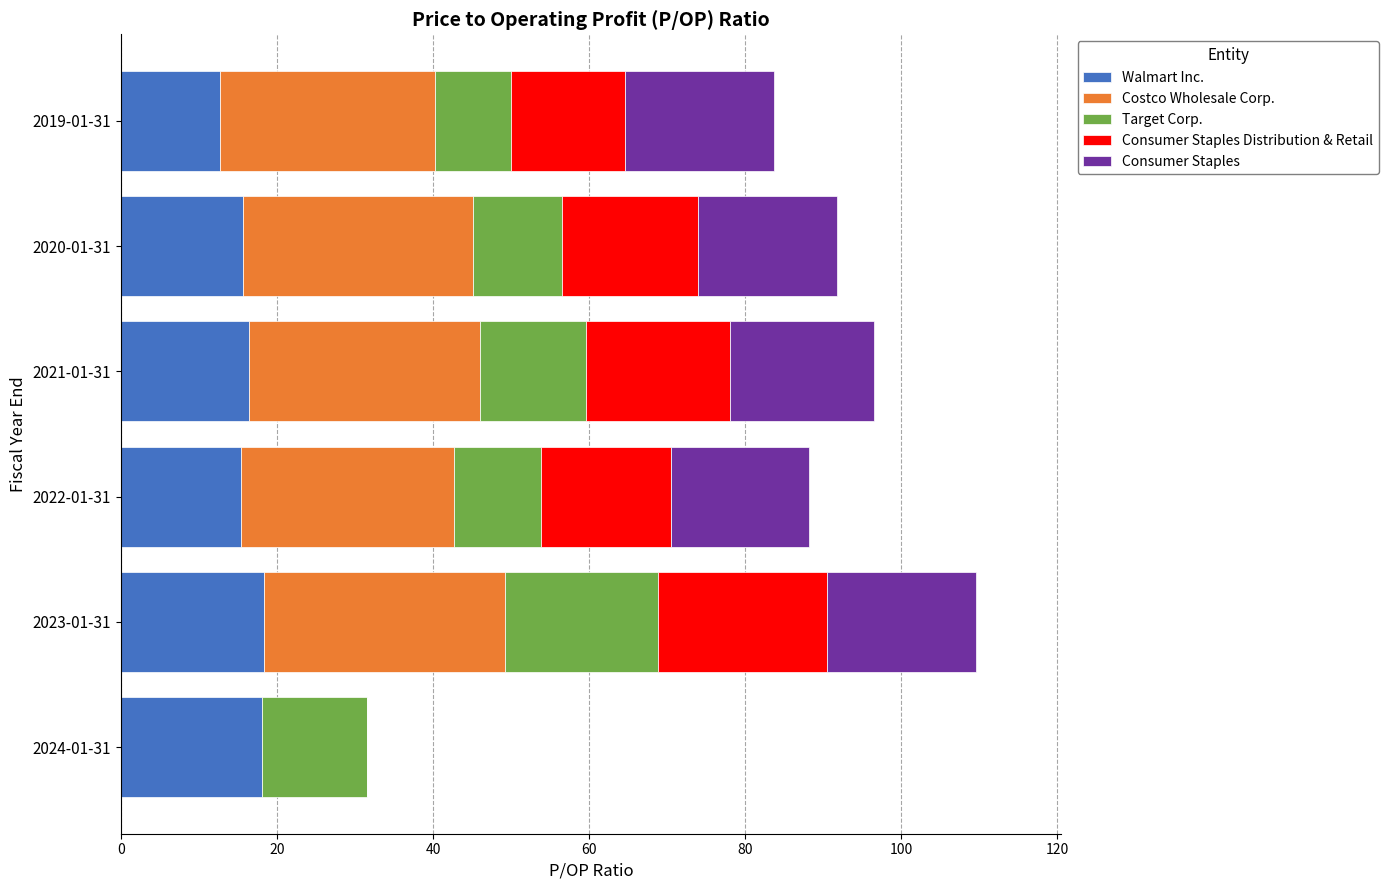

What is the total value across all series at 2023-01-31?

109.6